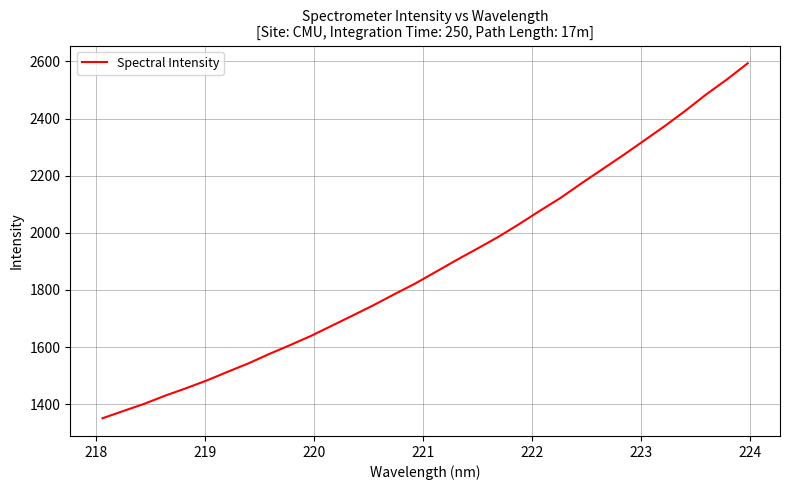

What is the difference between the maximum and minimum values?

1243.0